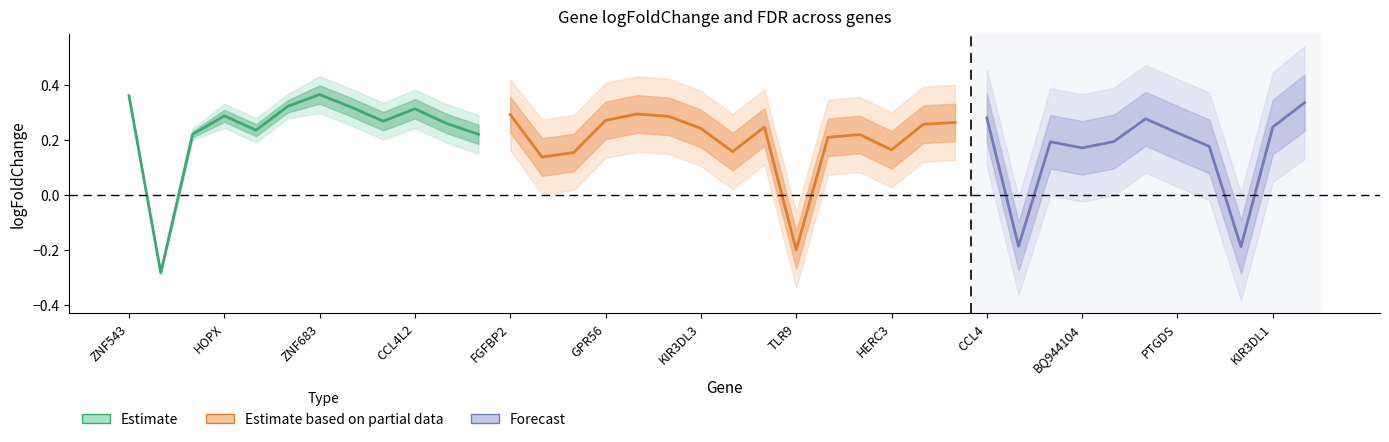

Reading right to left, what are all the values shown in this chart?

logFoldChange: IFNG=0.3	KIR3DL1=0.2	PRKDC=-0.2	SAMD3=0.2	PTGDS=0.2	CLDND2=0.3	NUAK1=0.2	BQ944104=0.2	CX3CR1=0.2	MPP7=-0.2	CCL4=0.3	CLIC3=0.3	NMUR1=0.3	HERC3=0.2	CTSW=0.2	KIR2DS5=0.2	TLR9=-0.2	PTGDR=0.2	CCDC65=0.2	KIR3DL3=0.2	MMP23B=0.3	KIR2DL4=0.3	GPR56=0.3	FAM108A1=0.2	TMEM87B=0.1	FGFBP2=0.3	KIR-K36=0.2	PRSS30P=0.3	CCL4L2=0.3	KLRC3=0.3	KIR2DL1=0.3	ZNF683=0.4	DKFZp762B162=0.3	GNLY=0.2	HOPX=0.3	RPL23A=0.2	KDM5A=-0.3	ZNF543=0.4
FDR: IFNG=0.3	KIR3DL1=0.3	PRKDC=0.3	SAMD3=0.3	PTGDS=0.3	CLDND2=0.3	NUAK1=0.3	BQ944104=0.3	CX3CR1=0.3	MPP7=0.3	CCL4=0.3	CLIC3=0.2	NMUR1=0.2	HERC3=0.2	CTSW=0.2	KIR2DS5=0.2	TLR9=0.2	PTGDR=0.2	CCDC65=0.2	KIR3DL3=0.2	MMP23B=0.2	KIR2DL4=0.2	GPR56=0.2	FAM108A1=0.2	TMEM87B=0.2	FGFBP2=0.2	KIR-K36=0.1	PRSS30P=0.1	CCL4L2=0.1	KLRC3=0.1	KIR2DL1=0.1	ZNF683=0.1	DKFZp762B162=0.1	GNLY=0.1	HOPX=0.1	RPL23A=0.0	KDM5A=0.0	ZNF543=0.0